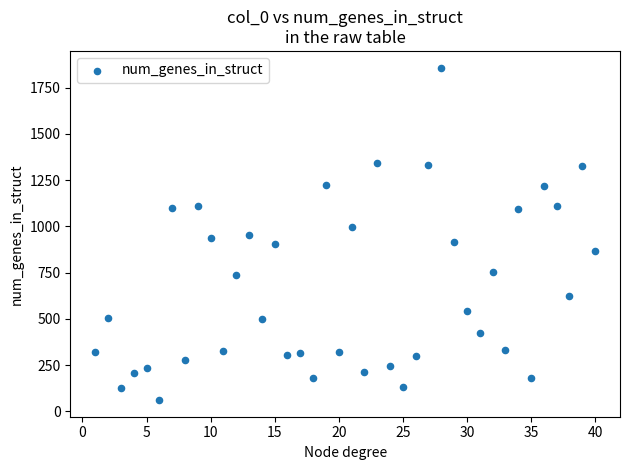

What is the range of X values (max minus min)?

39